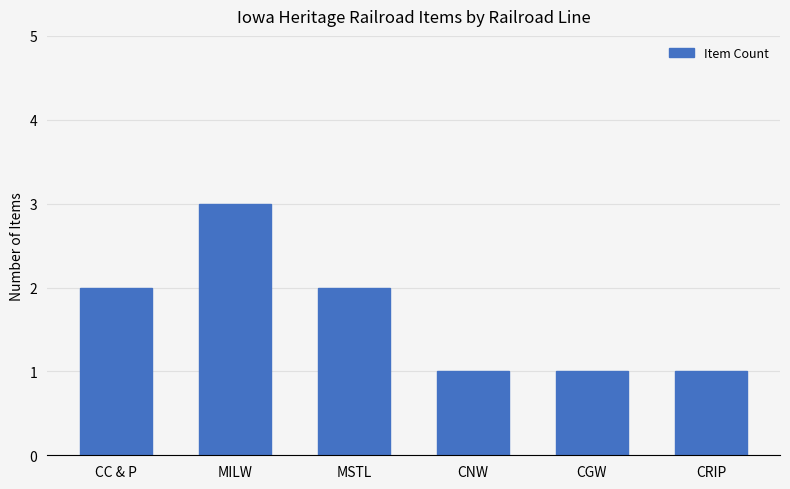

The chart shows a value of 1 at MSTL. True or false?

False